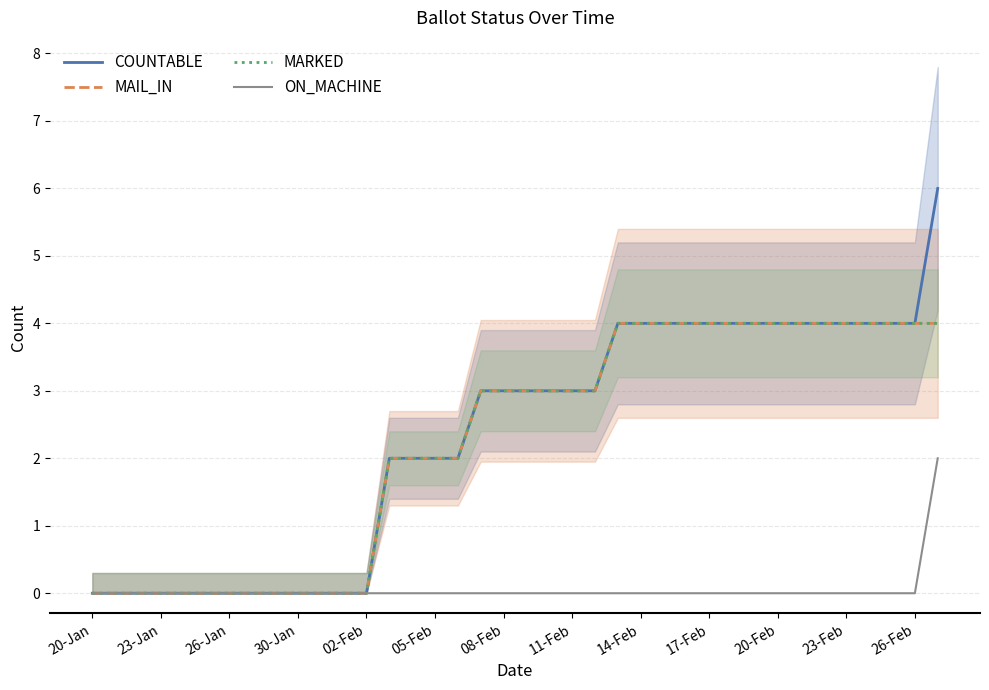

True or false: MARKED and ON_MACHINE intersect in this chart.

False